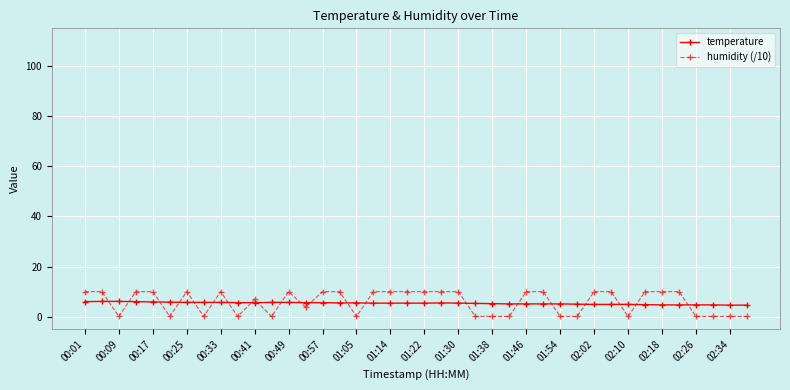

True or false: humidity (/10) and temperature intersect in this chart.

True